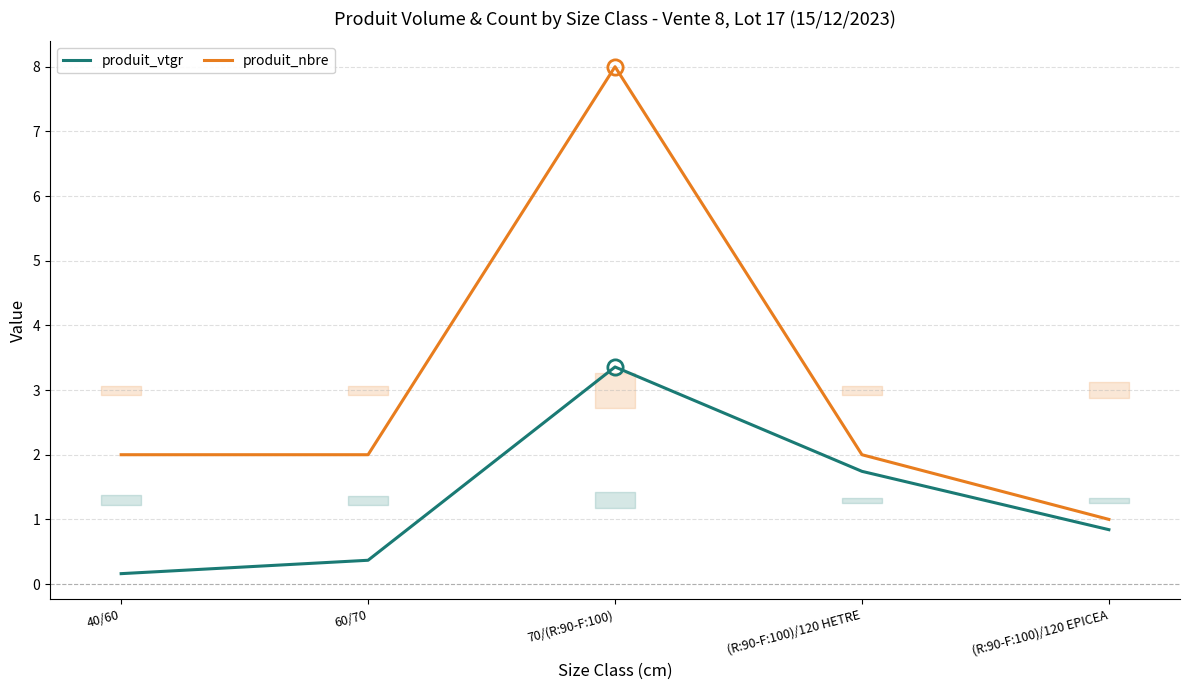

How many interior local peaks does the produit_vtgr series have?

1